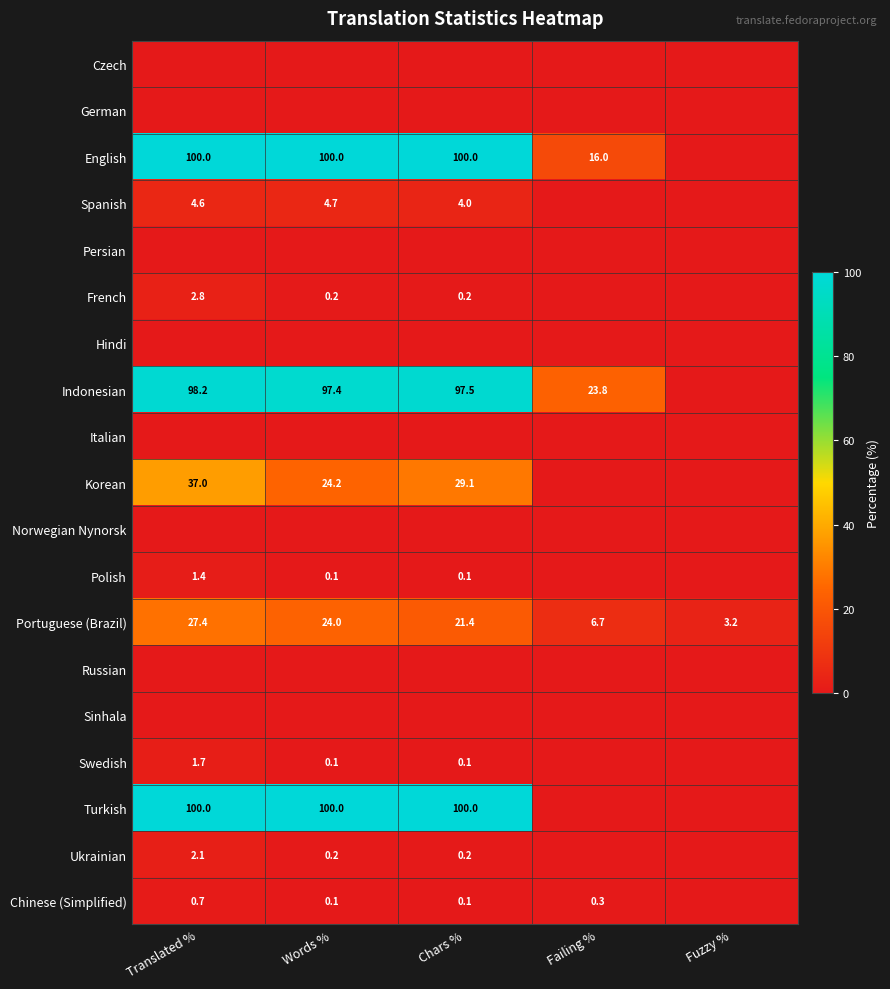

The English series shows 100.0 at Words %. True or false?

True